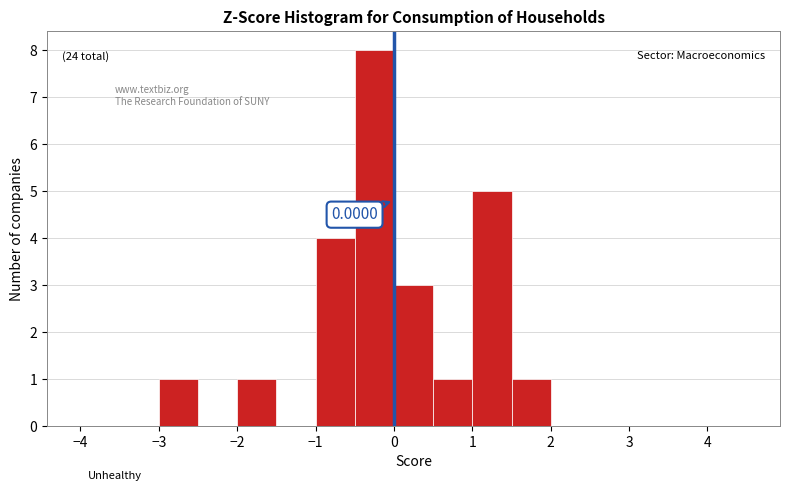

Over which range of the x-axis is the bar tallest?

-0.5 to 0.0